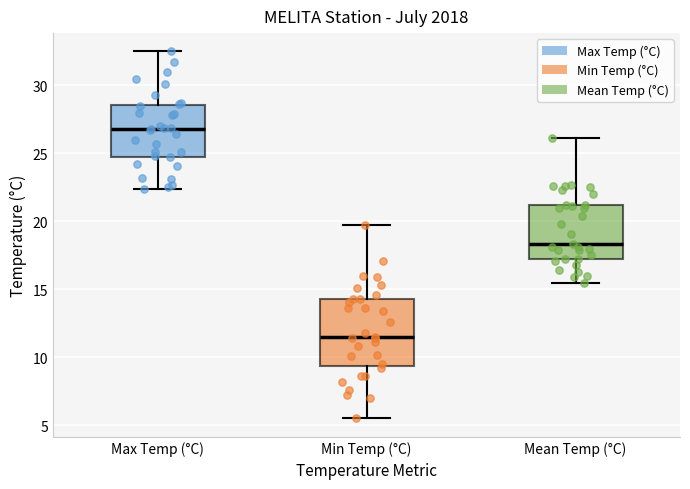

Where does the median line of the box for Min Temp (°C) sit on the y-axis? The values are not printed on the chart, so give them approximately, as read against the axis.

11.5